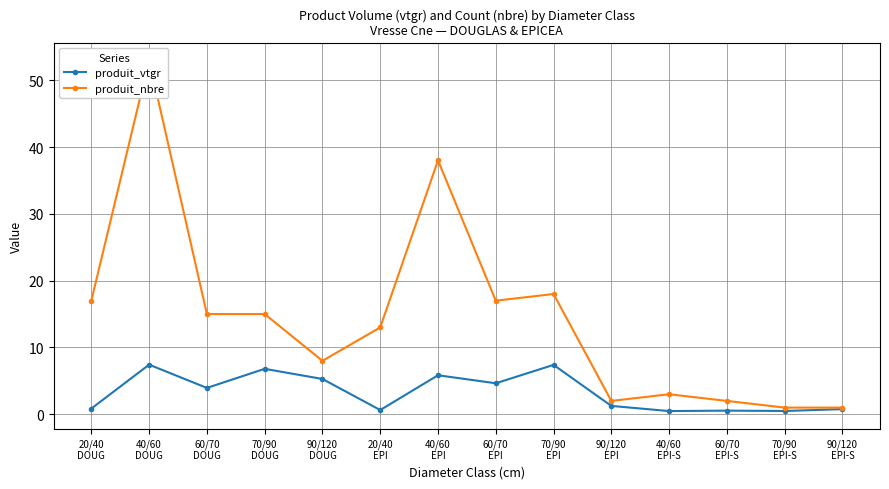

What is the label of the 3rd point from the left?

60/70
DOUG